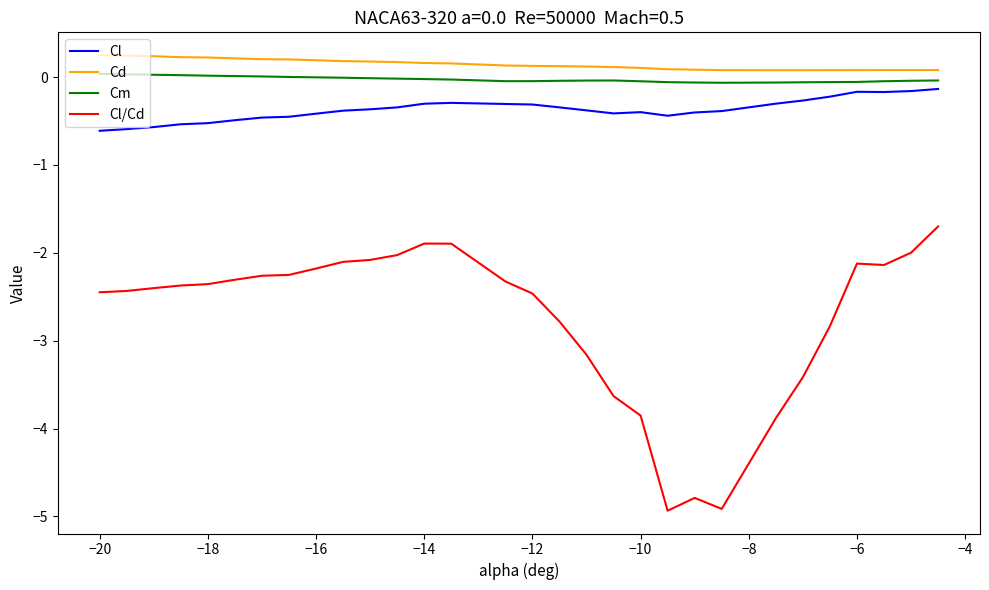

Which series has the largest range (max minus min)?

Cl/Cd